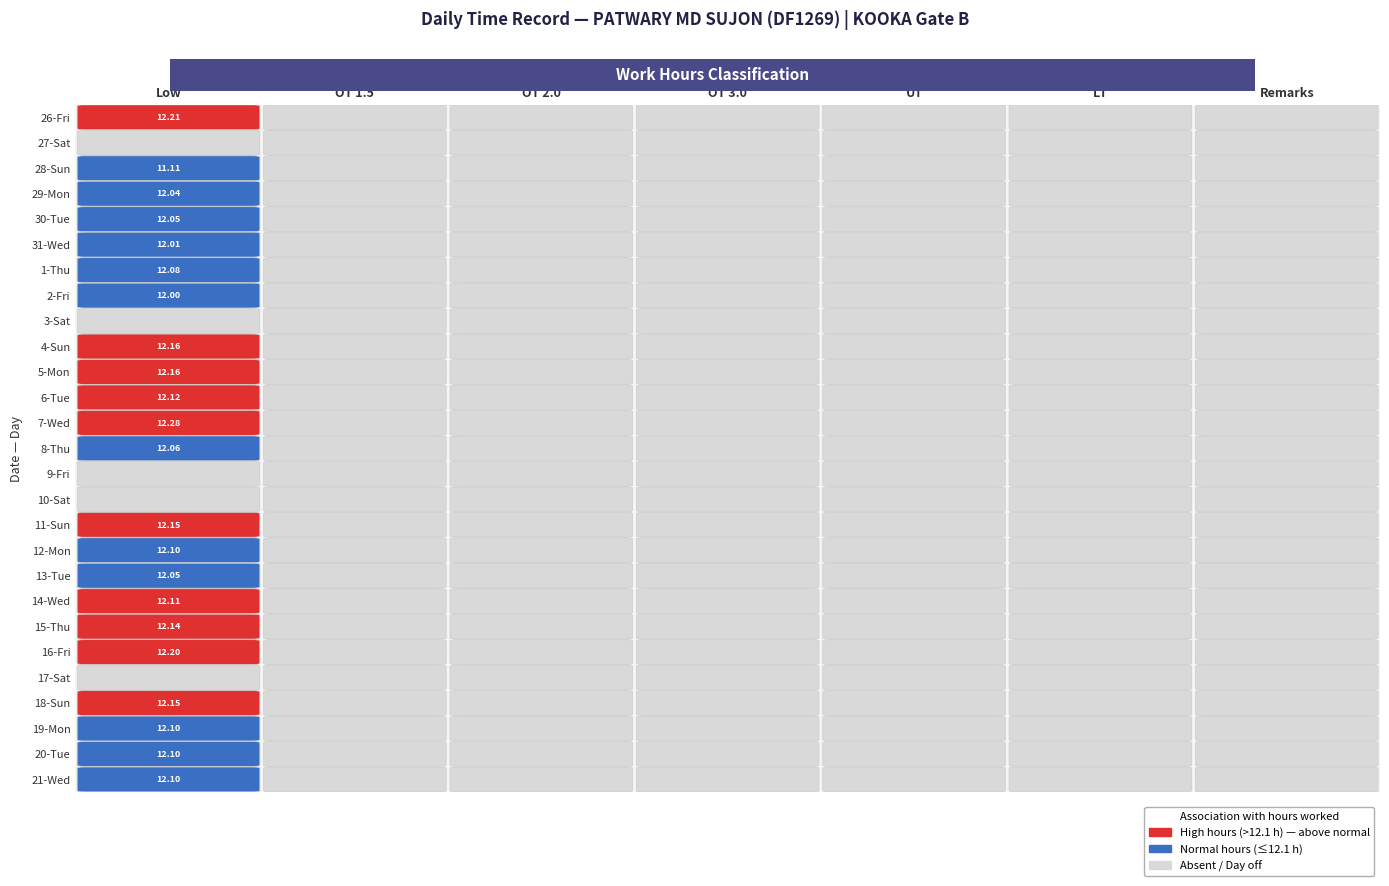

Reading right to left, extract all data points from this chart.

26-Fri: 6=0.0	5=0.0	4=0.0	3=0.0	2=0.0	1=0.0	0=12.2
27-Sat: 6=0.0	5=0.0	4=0.0	3=0.0	2=0.0	1=0.0	0=0.0
28-Sun: 6=0.0	5=0.0	4=0.0	3=0.0	2=0.0	1=0.0	0=11.1
29-Mon: 6=0.0	5=0.0	4=0.0	3=0.0	2=0.0	1=0.0	0=12.0
30-Tue: 6=0.0	5=0.0	4=0.0	3=0.0	2=0.0	1=0.0	0=12.1
31-Wed: 6=0.0	5=0.0	4=0.0	3=0.0	2=0.0	1=0.0	0=12.0
1-Thu: 6=0.0	5=0.0	4=0.0	3=0.0	2=0.0	1=0.0	0=12.1
2-Fri: 6=0.0	5=0.0	4=0.0	3=0.0	2=0.0	1=0.0	0=12.0
3-Sat: 6=0.0	5=0.0	4=0.0	3=0.0	2=0.0	1=0.0	0=0.0
4-Sun: 6=0.0	5=0.0	4=0.0	3=0.0	2=0.0	1=0.0	0=12.2
5-Mon: 6=0.0	5=0.0	4=0.0	3=0.0	2=0.0	1=0.0	0=12.2
6-Tue: 6=0.0	5=0.0	4=0.0	3=0.0	2=0.0	1=0.0	0=12.1
7-Wed: 6=0.0	5=0.0	4=0.0	3=0.0	2=0.0	1=0.0	0=12.3
8-Thu: 6=0.0	5=0.0	4=0.0	3=0.0	2=0.0	1=0.0	0=12.1
9-Fri: 6=0.0	5=0.0	4=0.0	3=0.0	2=0.0	1=0.0	0=0.0
10-Sat: 6=0.0	5=0.0	4=0.0	3=0.0	2=0.0	1=0.0	0=0.0
11-Sun: 6=0.0	5=0.0	4=0.0	3=0.0	2=0.0	1=0.0	0=12.2
12-Mon: 6=0.0	5=0.0	4=0.0	3=0.0	2=0.0	1=0.0	0=12.1
13-Tue: 6=0.0	5=0.0	4=0.0	3=0.0	2=0.0	1=0.0	0=12.1
14-Wed: 6=0.0	5=0.0	4=0.0	3=0.0	2=0.0	1=0.0	0=12.1
15-Thu: 6=0.0	5=0.0	4=0.0	3=0.0	2=0.0	1=0.0	0=12.1
16-Fri: 6=0.0	5=0.0	4=0.0	3=0.0	2=0.0	1=0.0	0=12.2
17-Sat: 6=0.0	5=0.0	4=0.0	3=0.0	2=0.0	1=0.0	0=0.0
18-Sun: 6=0.0	5=0.0	4=0.0	3=0.0	2=0.0	1=0.0	0=12.2
19-Mon: 6=0.0	5=0.0	4=0.0	3=0.0	2=0.0	1=0.0	0=12.1
20-Tue: 6=0.0	5=0.0	4=0.0	3=0.0	2=0.0	1=0.0	0=12.1
21-Wed: 6=0.0	5=0.0	4=0.0	3=0.0	2=0.0	1=0.0	0=12.1